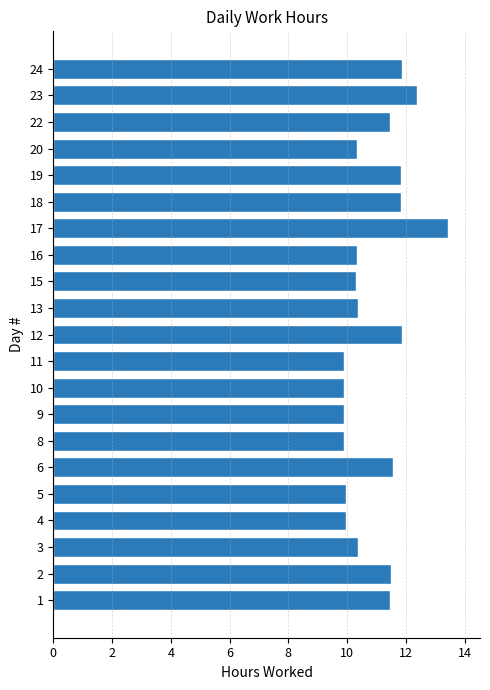

True or false: the data shows 13.0 at 16.

False